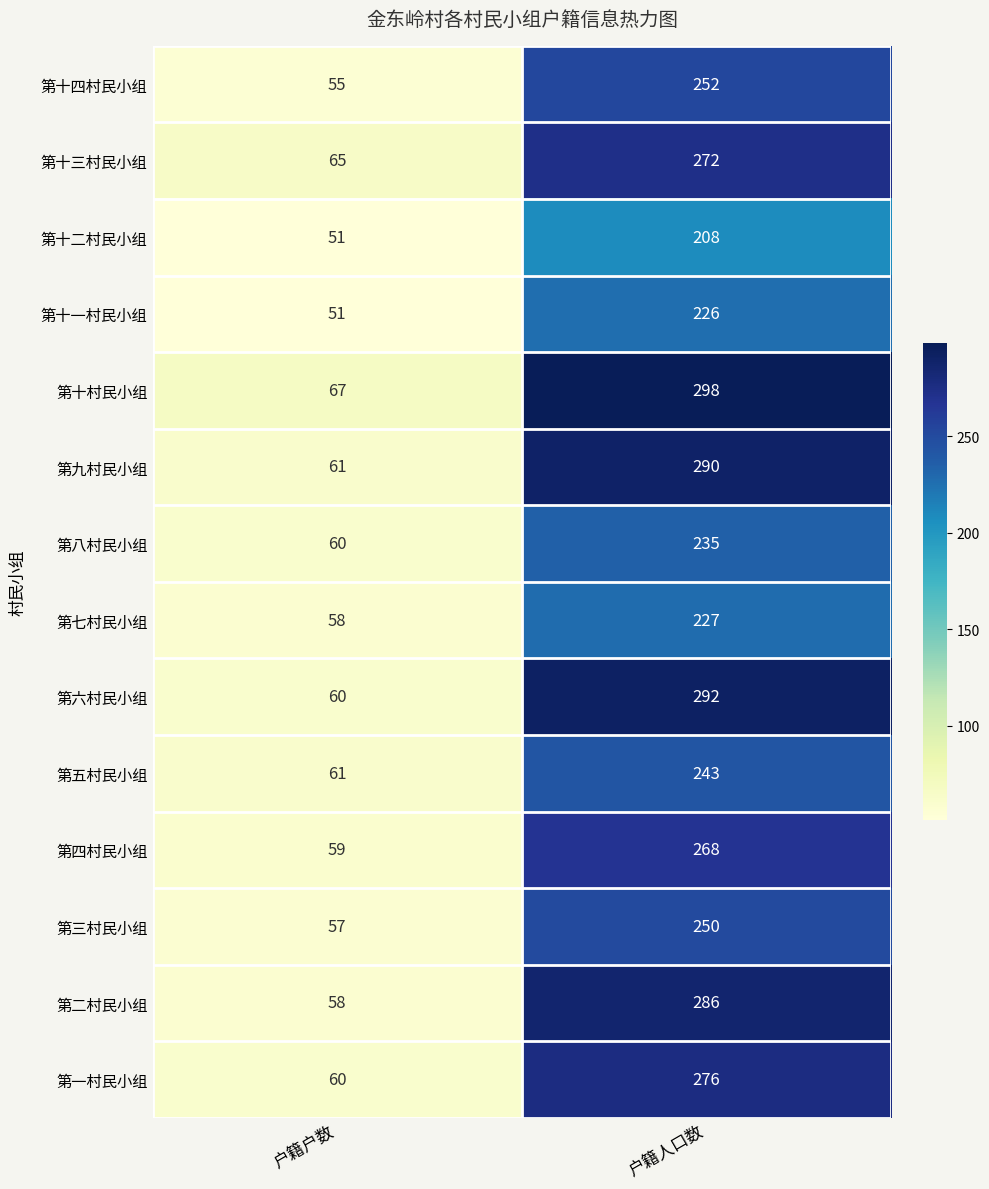

What is the highest value of the 第九村民小组 series?

290